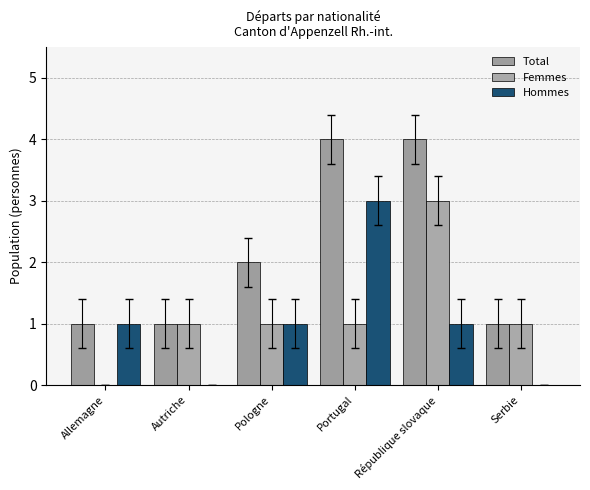

Count the number of categories in the chart.

6